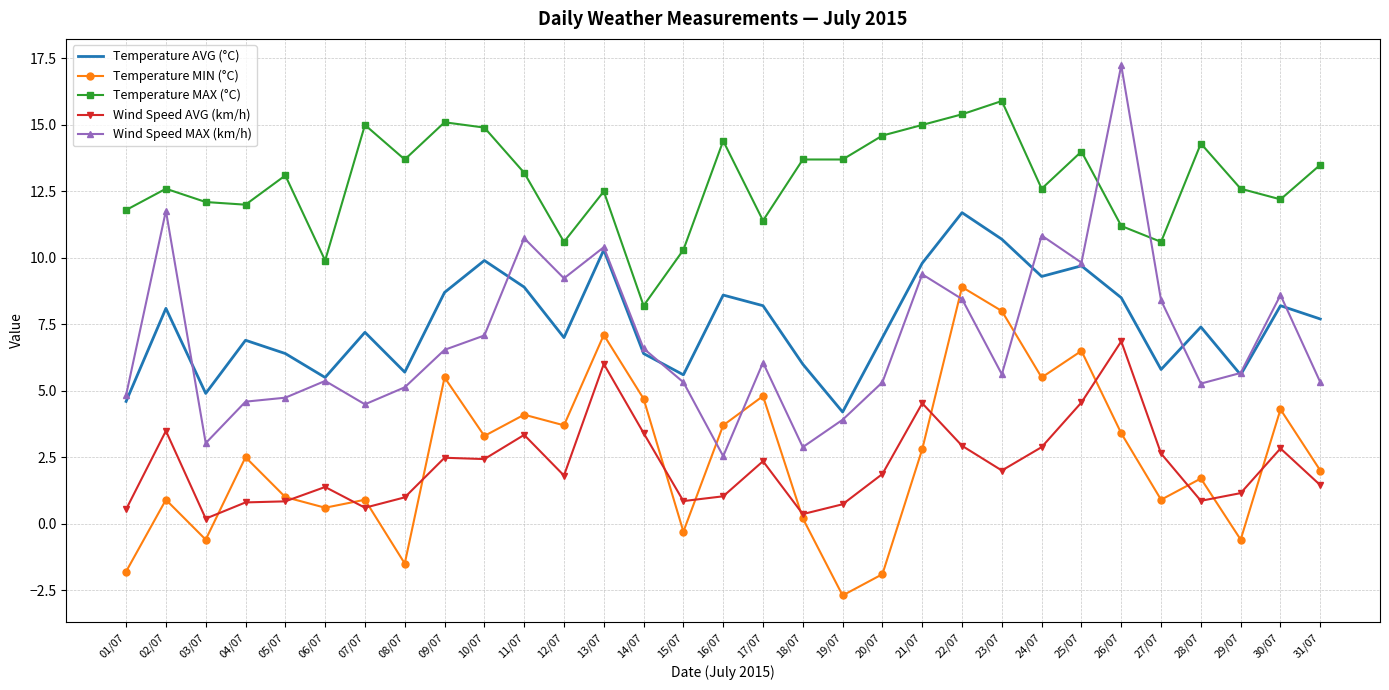

What value does the Temperature MIN (°C) series have at 08/07?

-1.5